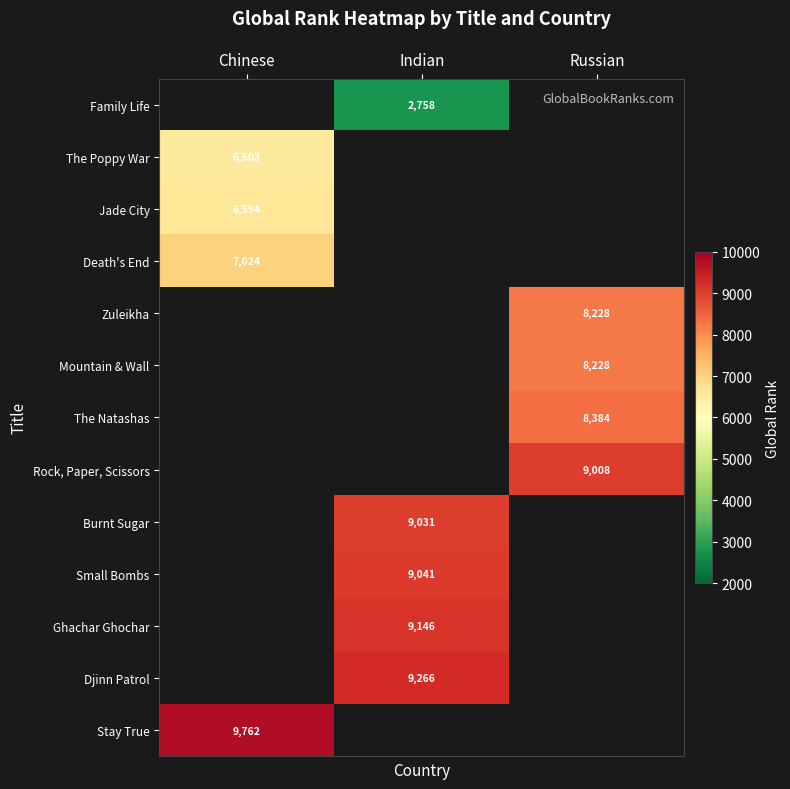

Is it true that The Natashas equals 5249 at Russian?

False